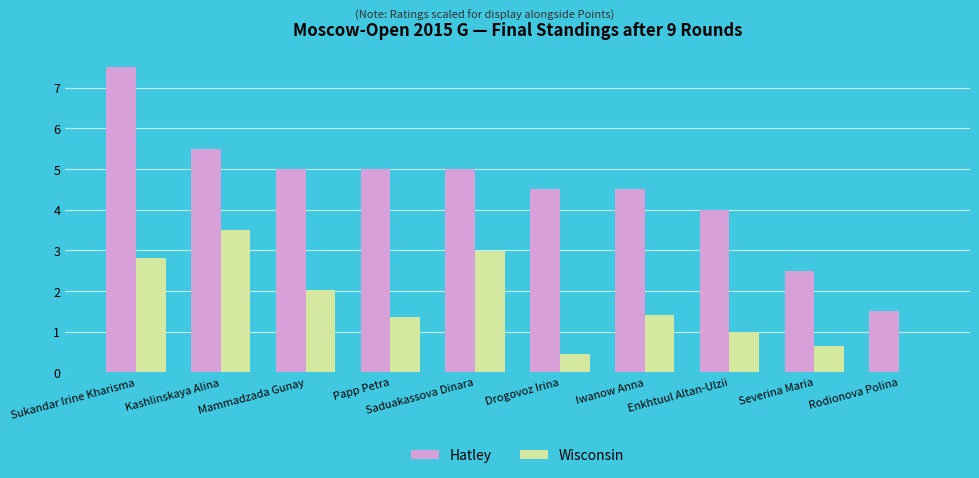

Where is Wisconsin nearest to the value 1?

Enkhtuul Altan-Ulzii